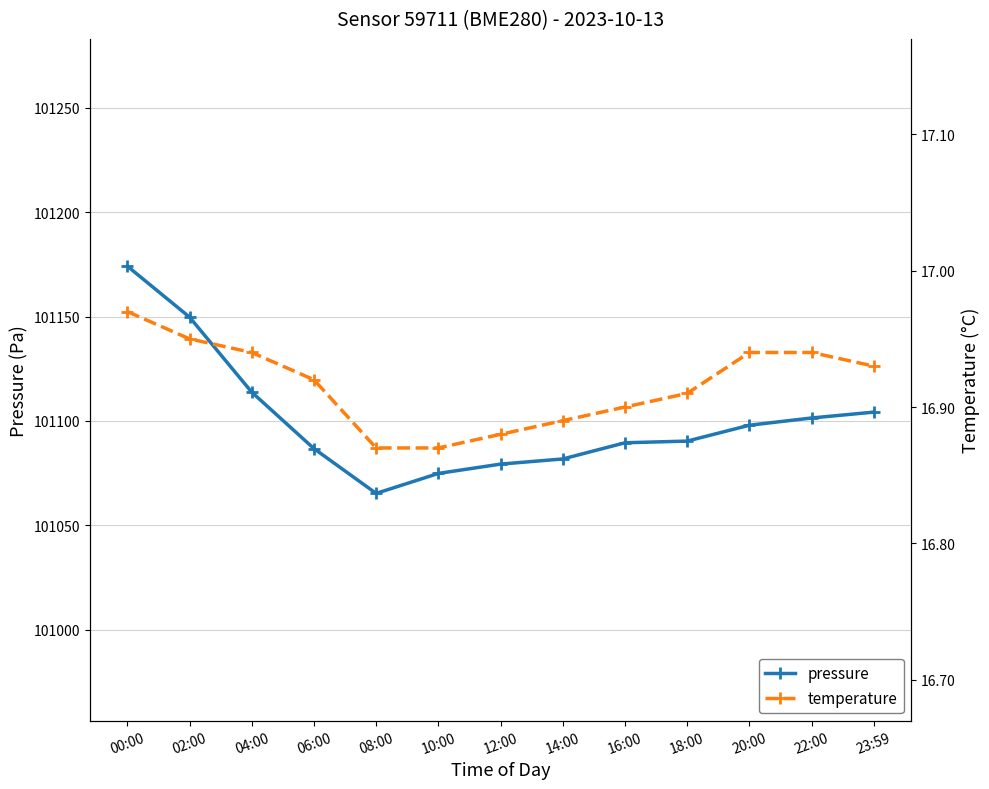

True or false: pressure and temperature intersect in this chart.

False